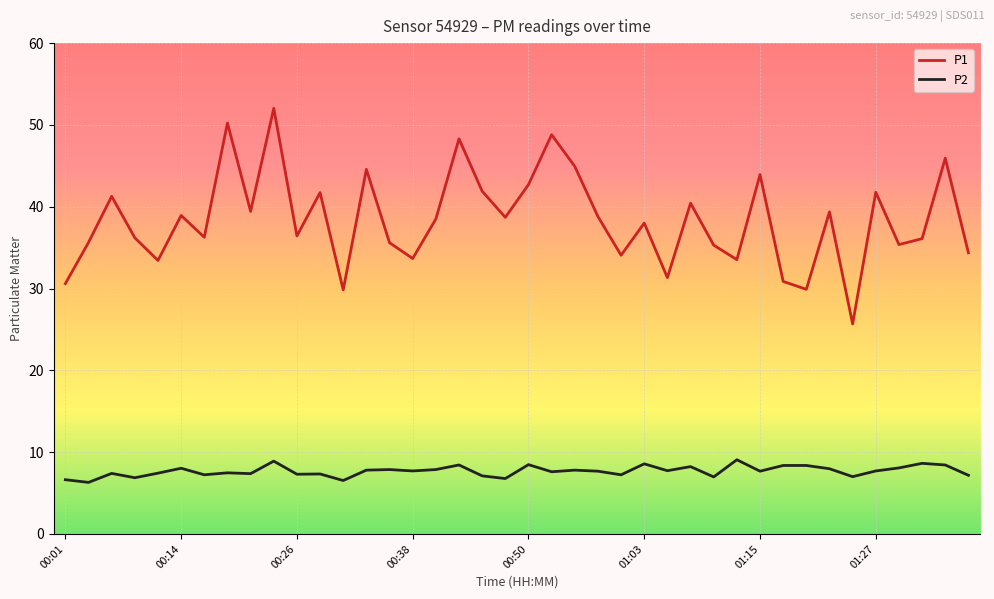

Rank the series by their maximum value, from lowest to highest.

P2, P1